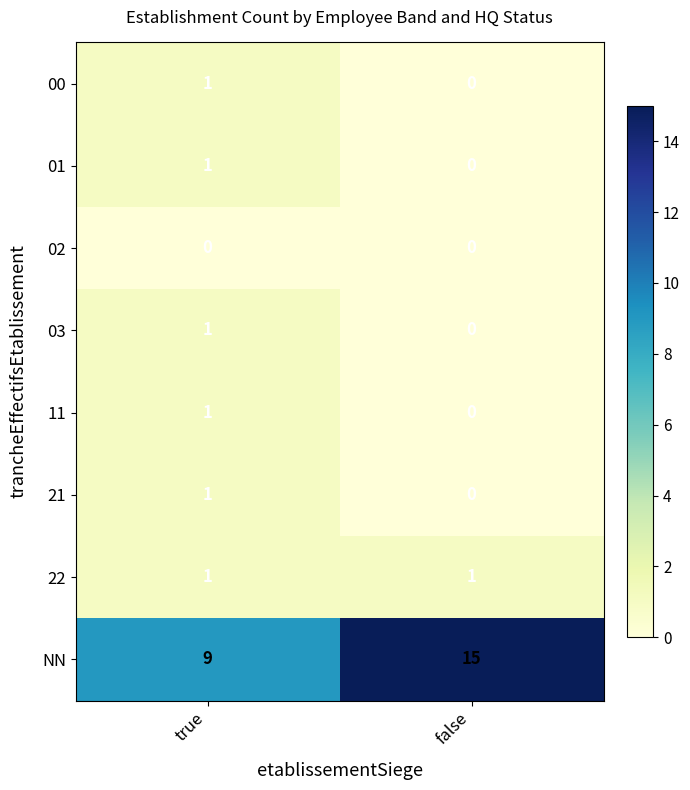

Which series changed the most between true and false?

NN